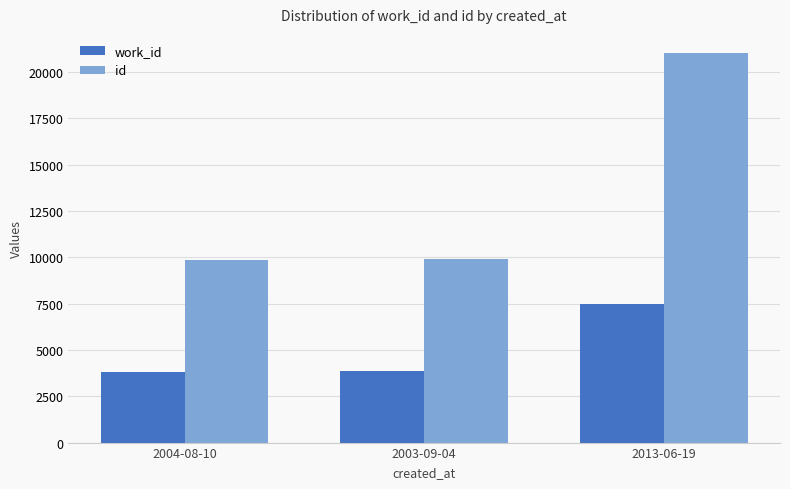

Rank the series by their maximum value, from highest to lowest.

id, work_id